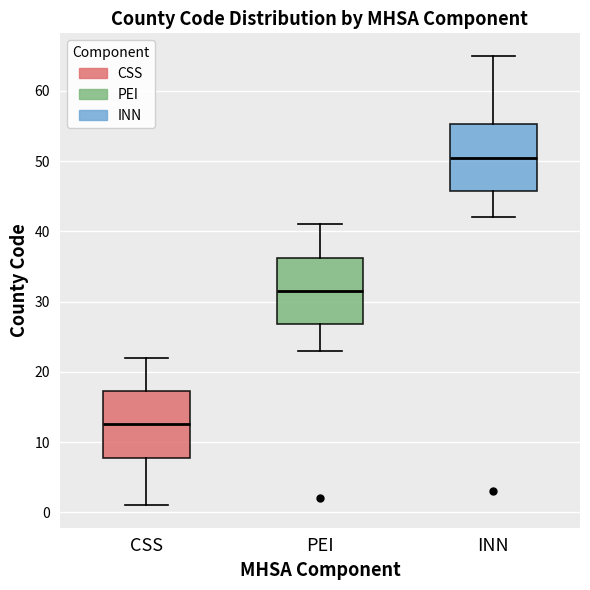

Where does the upper whisker of the box for PEI end on the y-axis? The values are not printed on the chart, so give them approximately, as read against the axis.

41